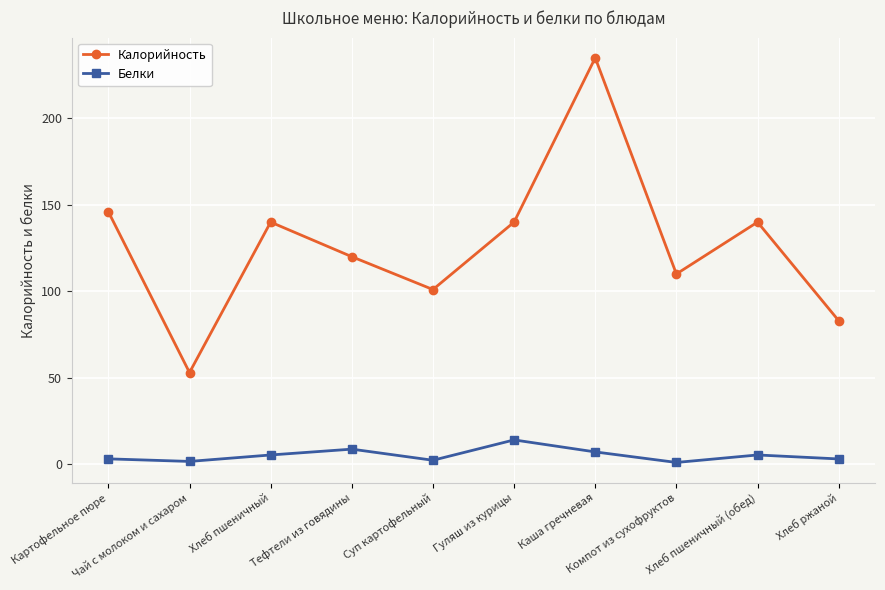

What is the difference between the highest and lowest values at Хлеб пшеничный?

134.7